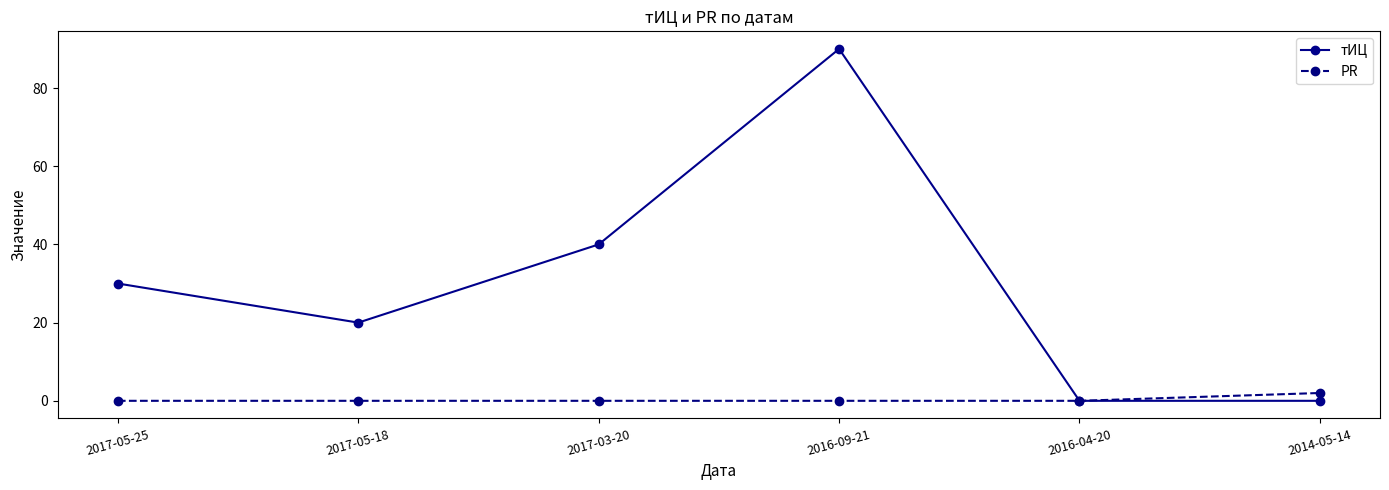

Rank the series at 2016-09-21 from lowest to highest value.

PR, тИЦ